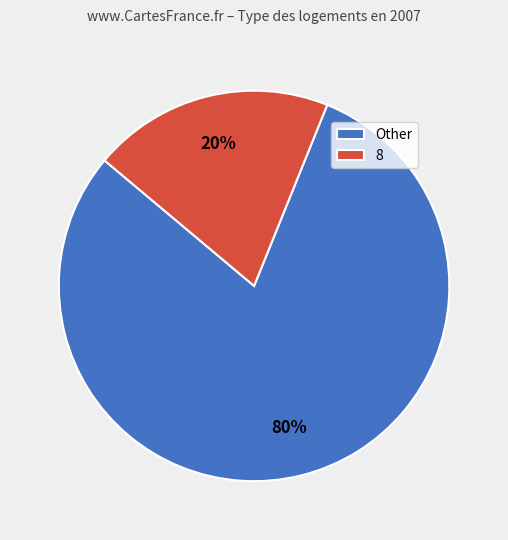

Do 8 and Other together represent more than half of the pie?

Yes